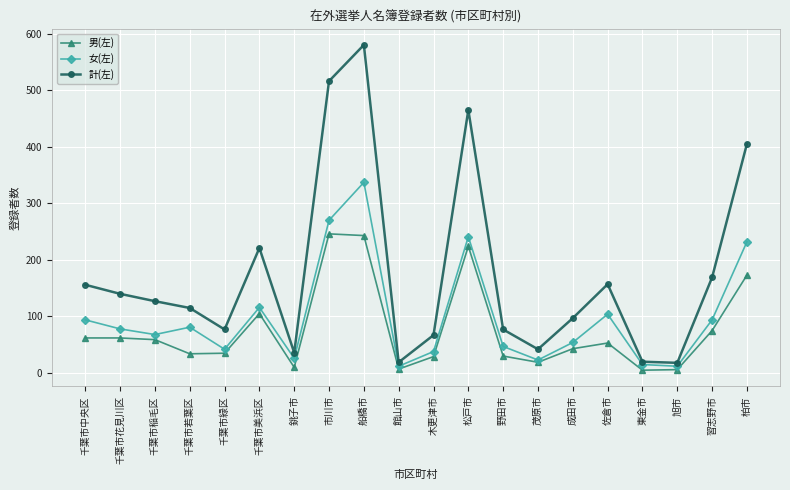

At how many categories does at least one series exceed 504?

2